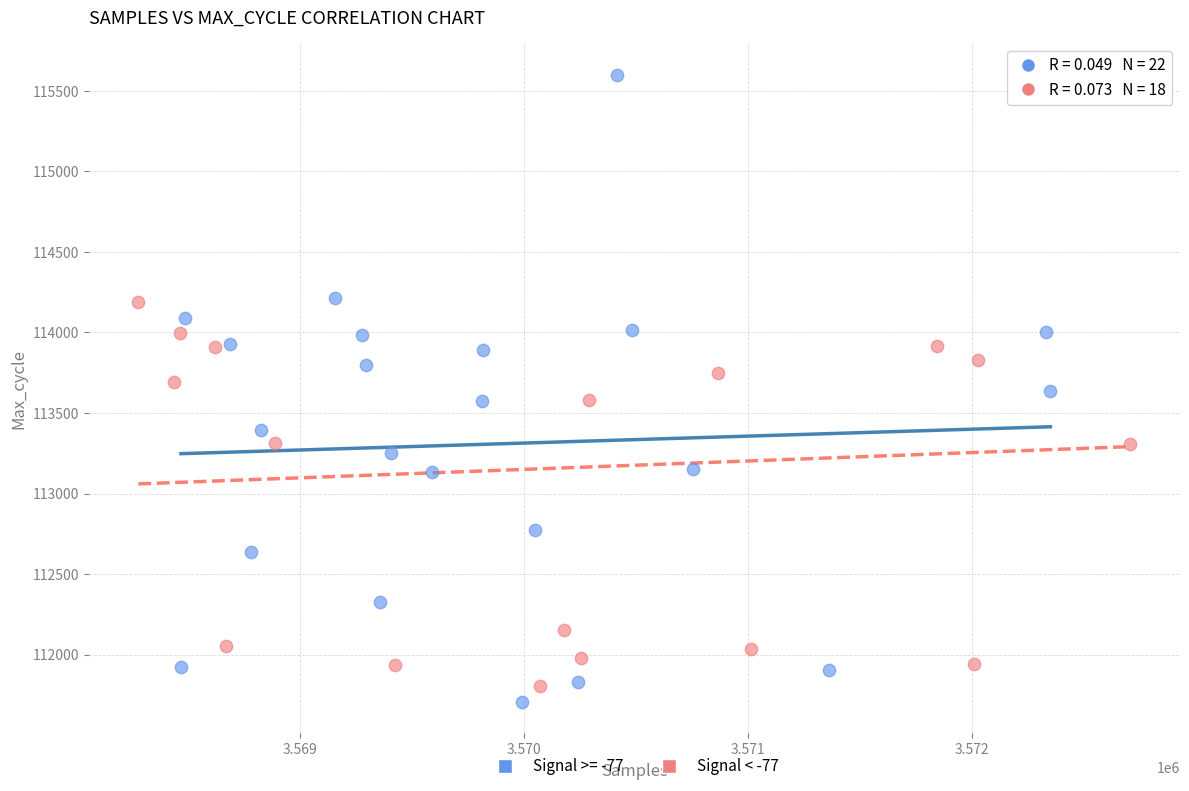

Which series has the widest spread of Y values?

Signal >= -77